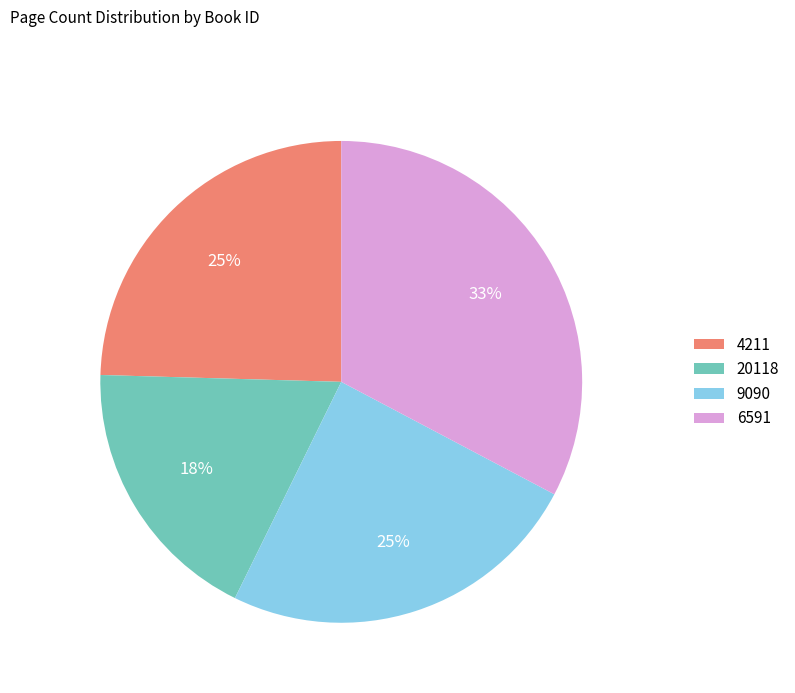

Count the number of slices in the pie.

4